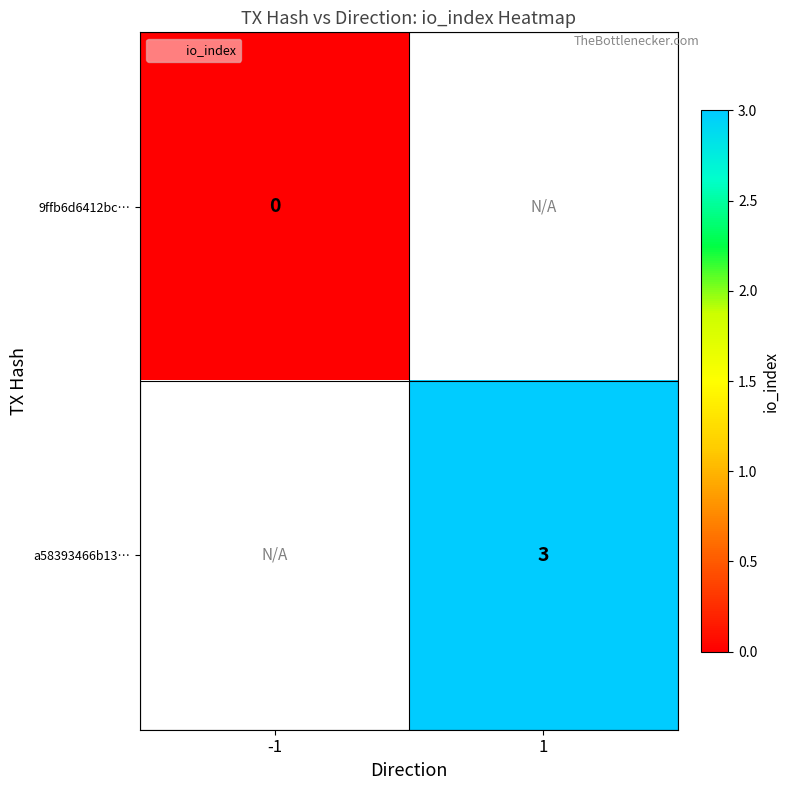

How many data points does each series have?

2